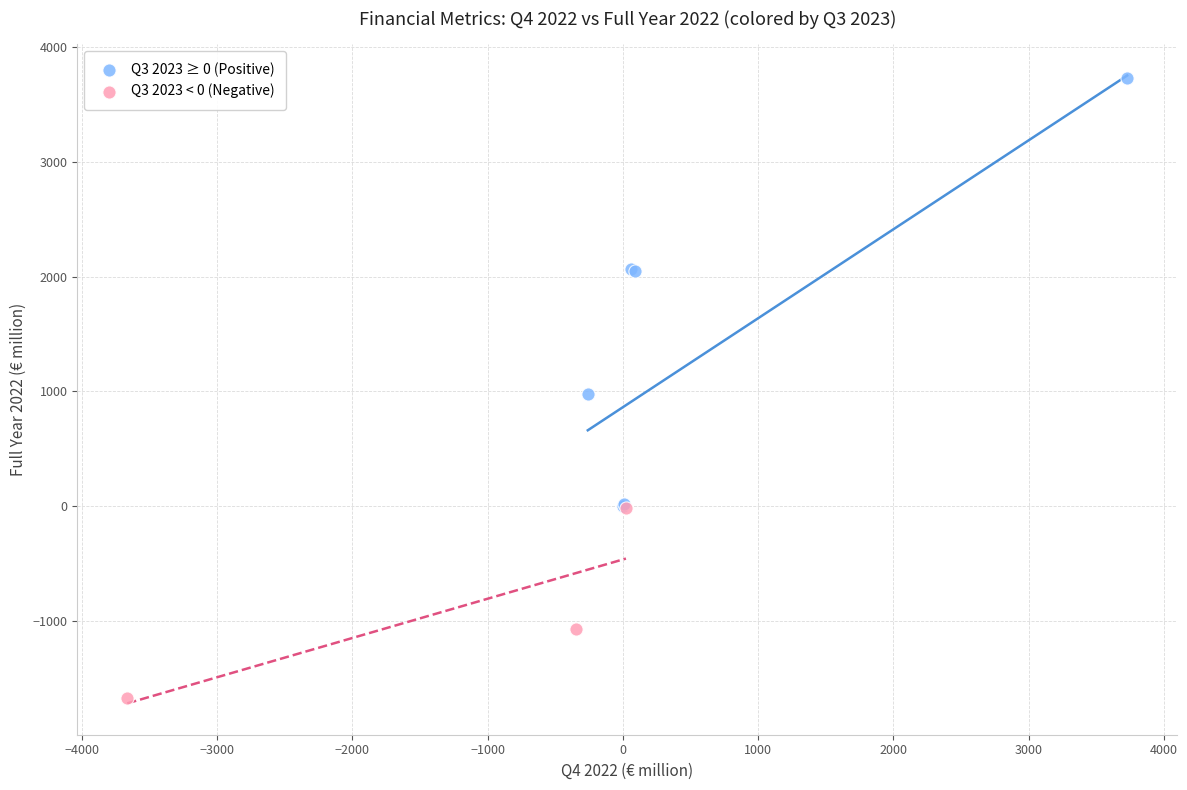

Which series has the widest spread of Y values?

Q3 2023 ≥ 0 (Positive)